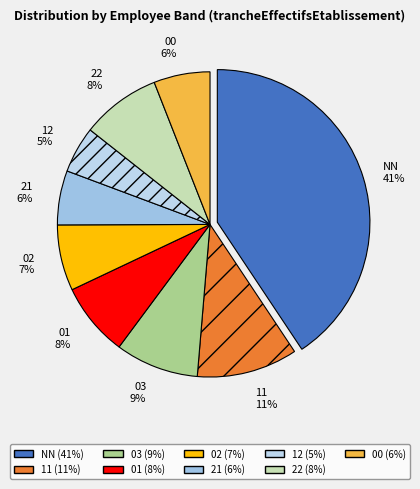

Count the number of slices in the pie.

9